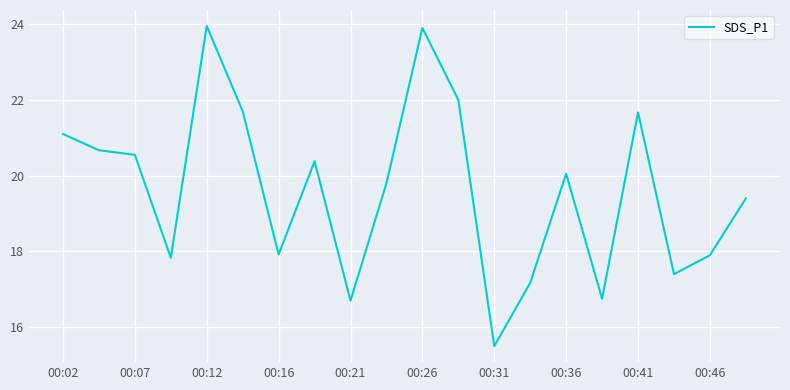

Count the number of categories in the chart.

20